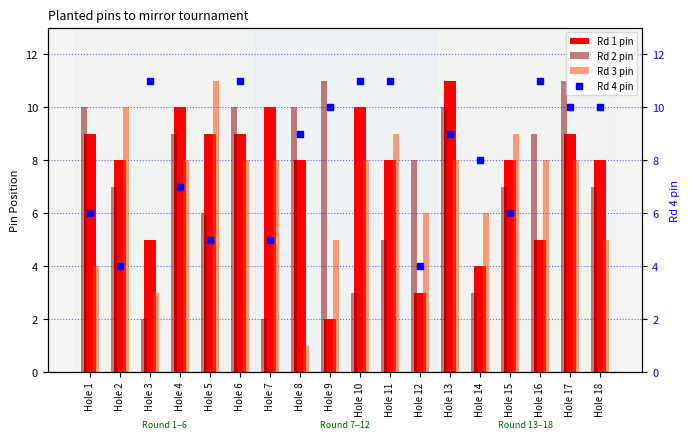

Is the value of Rd 2 pin at Hole 17 greater than the value of Rd 4 pin at Hole 4?

Yes